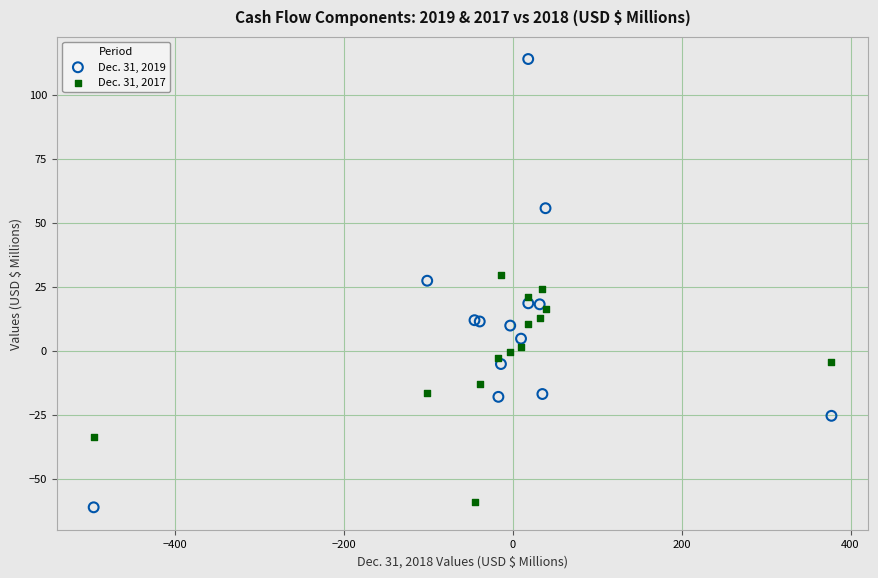

Which series contains the highest Y value?

Dec. 31, 2019